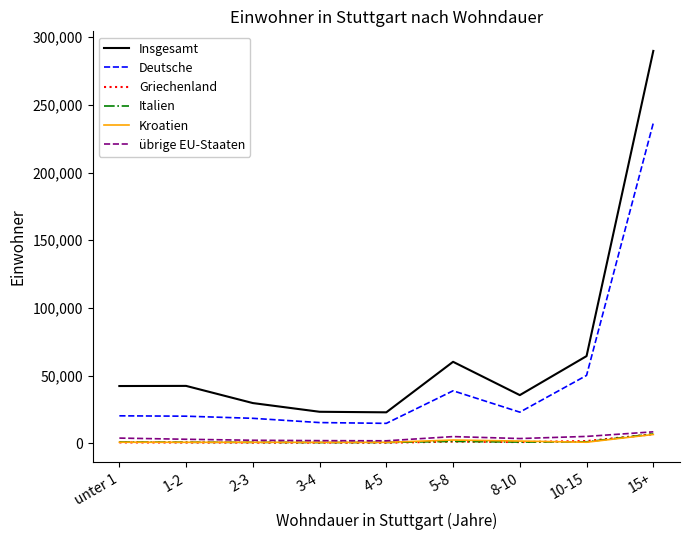

True or false: Deutsche and Kroatien cross at least once.

False